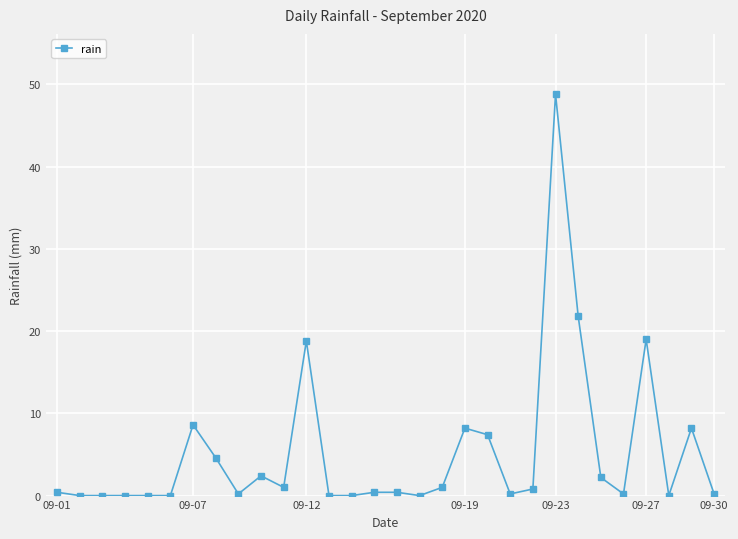

What is the sum of all values?

154.8